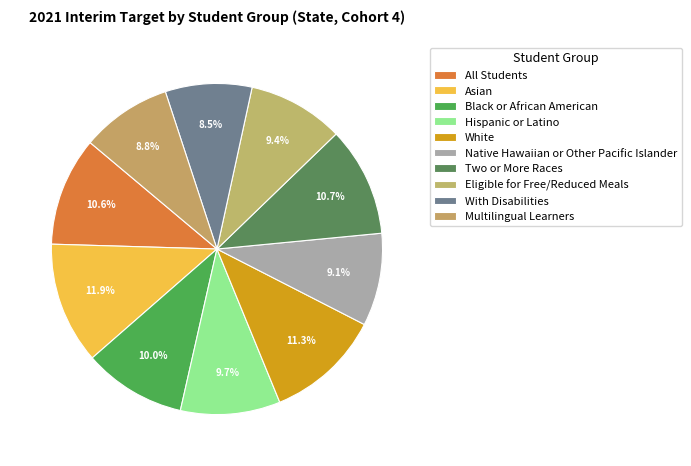

Is it true that Two or More Races is 1% of the pie?

False